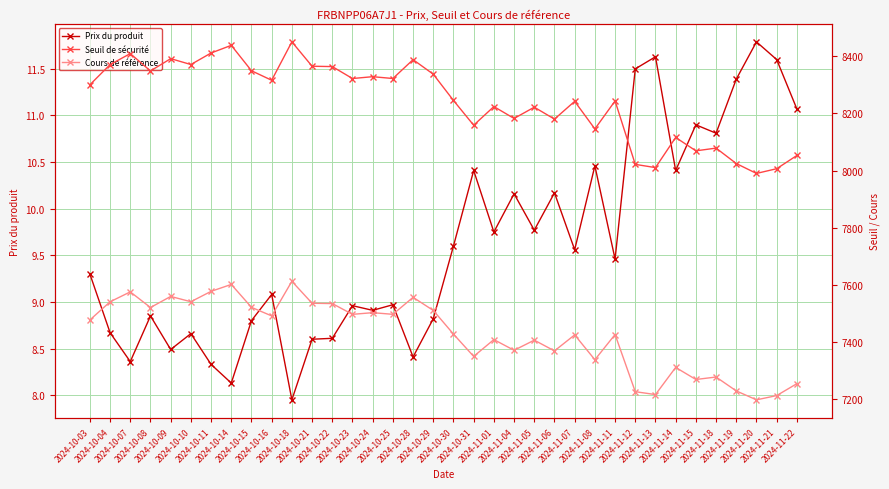

Reading right to left, what are all the values shown in this chart?

Prix du produit: 2024-11-22=11.1	2024-11-21=11.6	2024-11-20=11.8	2024-11-19=11.4	2024-11-18=10.8	2024-11-15=10.9	2024-11-14=10.4	2024-11-13=11.6	2024-11-12=11.5	2024-11-11=9.5	2024-11-08=10.5	2024-11-07=9.6	2024-11-06=10.2	2024-11-05=9.8	2024-11-04=10.2	2024-11-01=9.8	2024-10-31=10.4	2024-10-30=9.6	2024-10-29=8.8	2024-10-28=8.4	2024-10-25=9.0	2024-10-24=8.9	2024-10-23=9.0	2024-10-22=8.6	2024-10-21=8.6	2024-10-18=8.0	2024-10-16=9.1	2024-10-15=8.8	2024-10-14=8.1	2024-10-11=8.3	2024-10-10=8.7	2024-10-09=8.5	2024-10-08=8.8	2024-10-07=8.4	2024-10-04=8.7	2024-10-03=9.3
Seuil de sécurité: 2024-11-22=8053.1	2024-11-21=8006.8	2024-11-20=7990.3	2024-11-19=8024.9	2024-11-18=8078.8	2024-11-15=8069.3	2024-11-14=8116.1	2024-11-13=8010.7	2024-11-12=8021.9	2024-11-11=8243.8	2024-11-08=8145.9	2024-11-07=8242.4	2024-11-06=8180.3	2024-11-05=8221.9	2024-11-04=8182.6	2024-11-01=8224.1	2024-10-31=8158.9	2024-10-30=8245.5	2024-10-29=8337.3	2024-10-28=8388.2	2024-10-25=8322.3	2024-10-24=8328.6	2024-10-23=8322.2	2024-10-22=8364.0	2024-10-21=8365.2	2024-10-18=8450.5	2024-10-16=8316.1	2024-10-15=8349.4	2024-10-14=8438.3	2024-10-11=8411.5	2024-10-10=8371.2	2024-10-09=8391.7	2024-10-08=8348.7	2024-10-07=8409.4	2024-10-04=8370.9	2024-10-03=8300.3
Cours de référence: 2024-11-22=7255.0	2024-11-21=7213.3	2024-11-20=7198.4	2024-11-19=7229.6	2024-11-18=7278.2	2024-11-15=7269.6	2024-11-14=7311.8	2024-11-13=7216.8	2024-11-12=7227.0	2024-11-11=7426.9	2024-11-08=7338.7	2024-11-07=7425.6	2024-11-06=7369.6	2024-11-05=7407.1	2024-11-04=7371.7	2024-11-01=7409.1	2024-10-31=7350.4	2024-10-30=7428.4	2024-10-29=7511.1	2024-10-28=7556.9	2024-10-25=7497.5	2024-10-24=7503.3	2024-10-23=7497.5	2024-10-22=7535.1	2024-10-21=7536.2	2024-10-18=7613.1	2024-10-16=7492.0	2024-10-15=7522.0	2024-10-14=7602.1	2024-10-11=7577.9	2024-10-10=7541.6	2024-10-09=7560.1	2024-10-08=7521.3	2024-10-07=7576.0	2024-10-04=7541.4	2024-10-03=7477.8